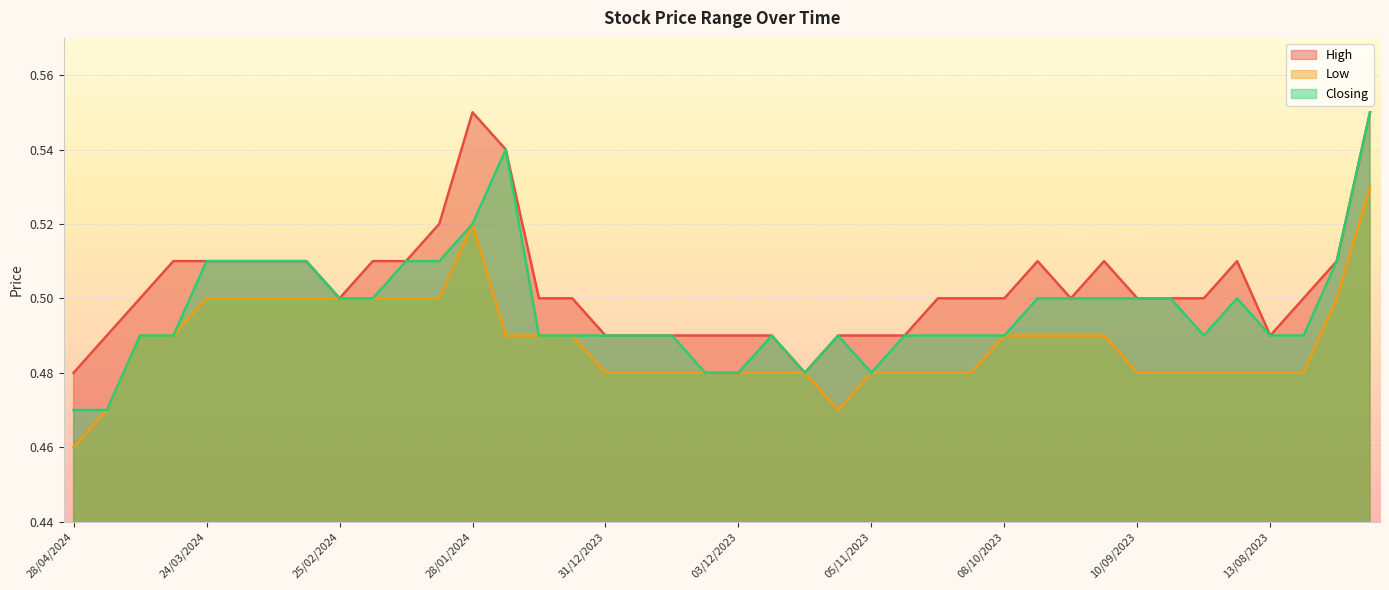

How many data points does each series have?

40